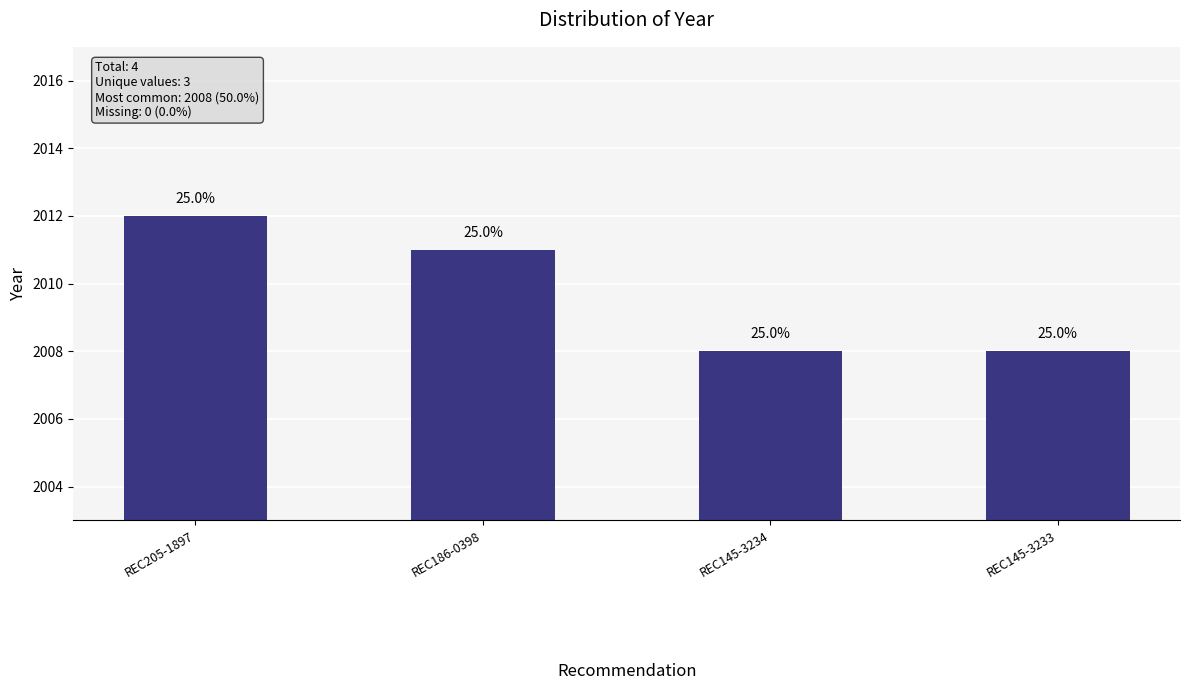

What is the greatest value displayed?

2012